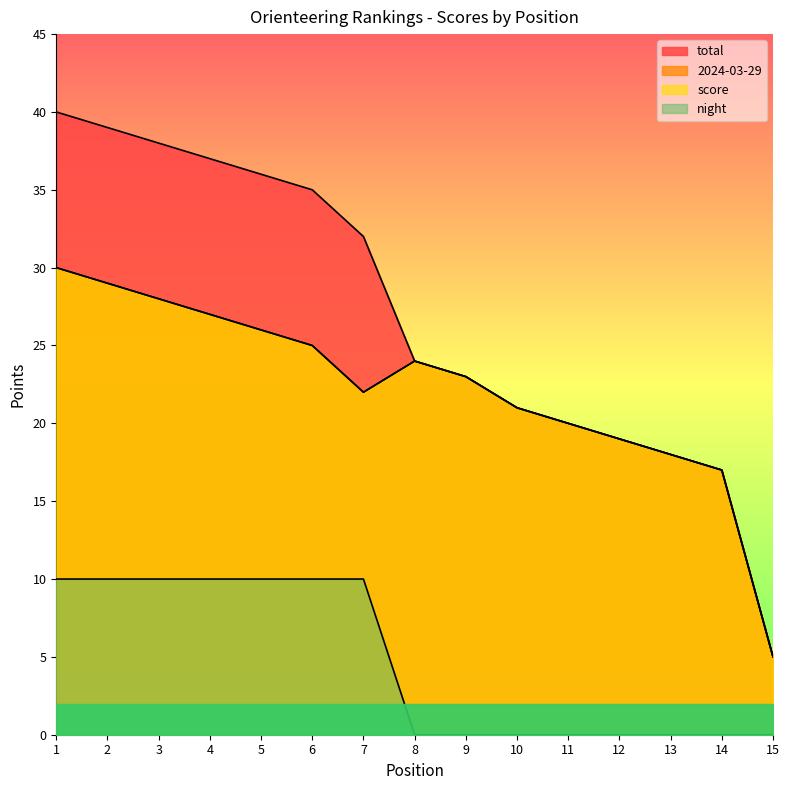

How many interior local peaks does the 2024-03-29 series have?

1